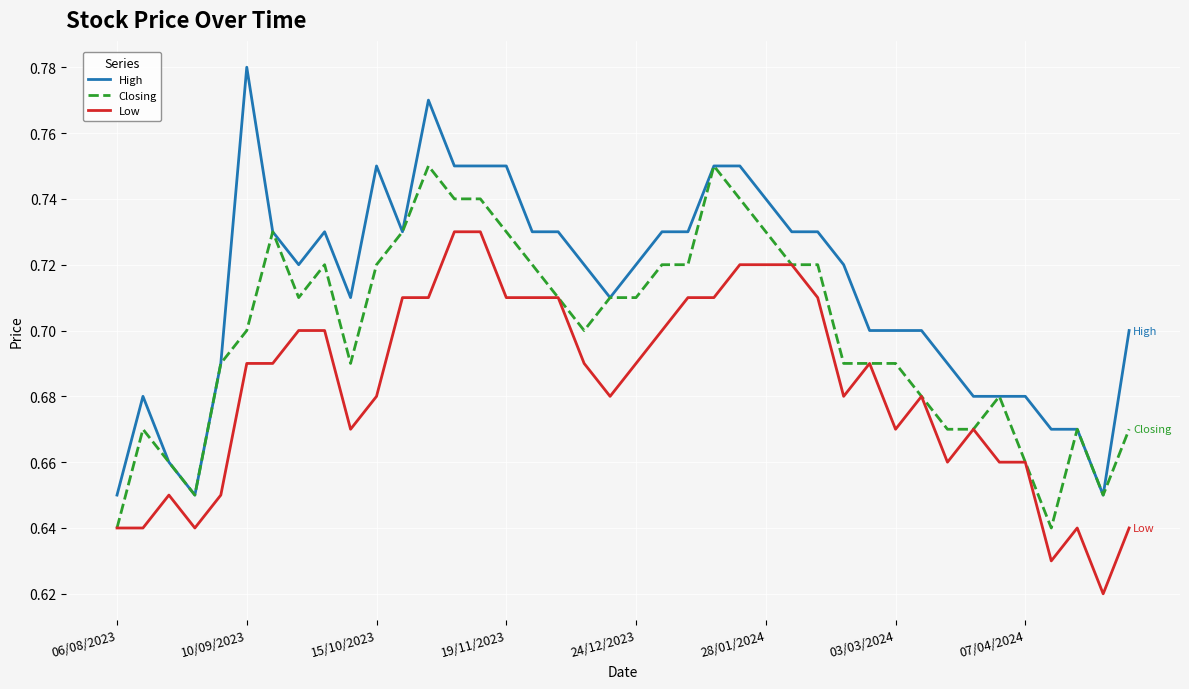

What is the difference between the maximum and minimum values in the Low series?

0.1